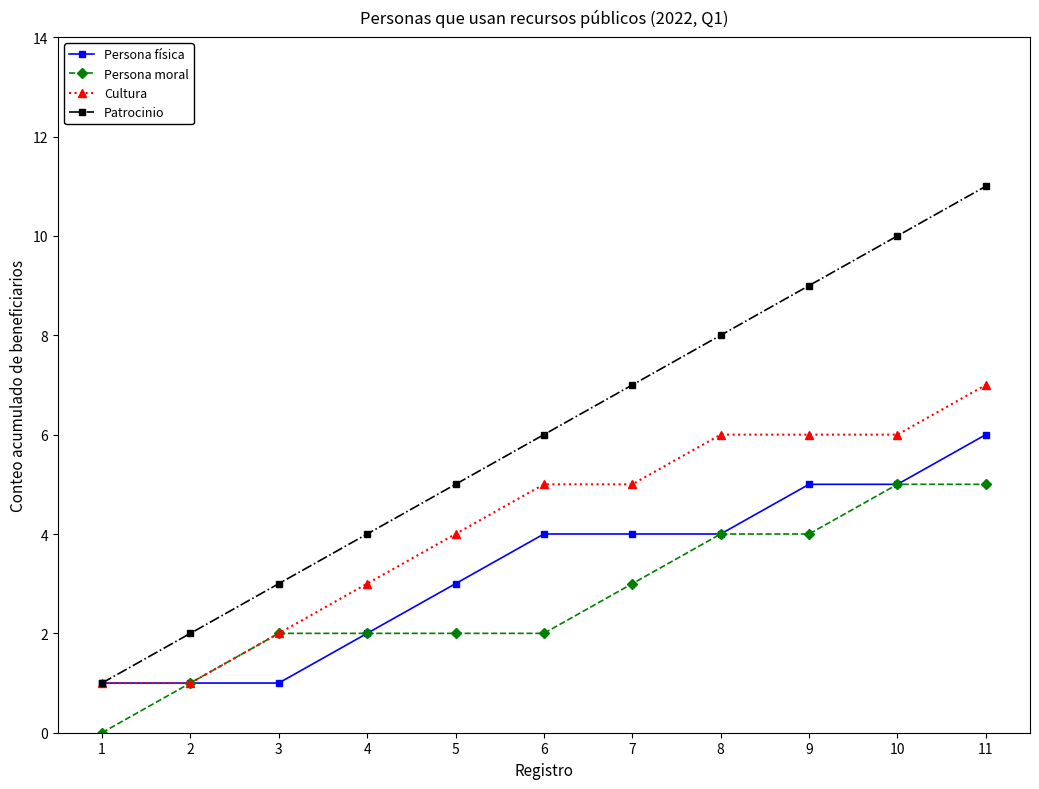

Count the Cultura values in the range 2 to 6.

8